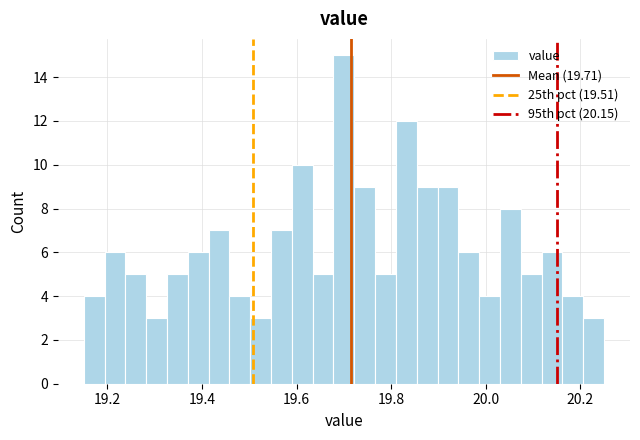

Read against the x-axis, roughly where is the centre of the tallest bar?

19.70